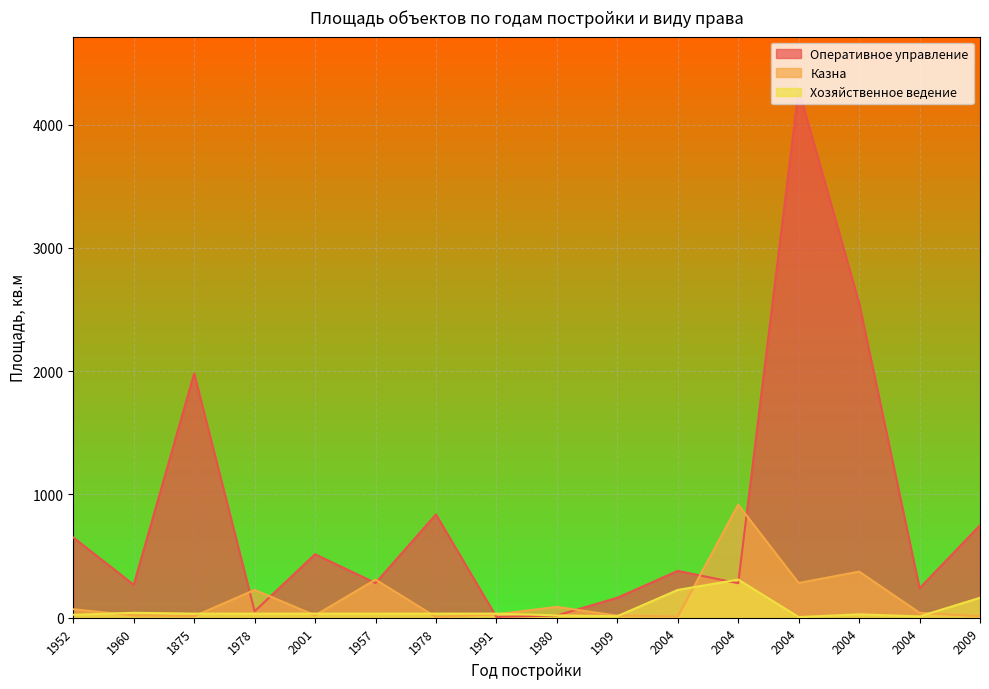

What is the difference between the maximum and minimum values in the Хозяйственное ведение series?

303.9